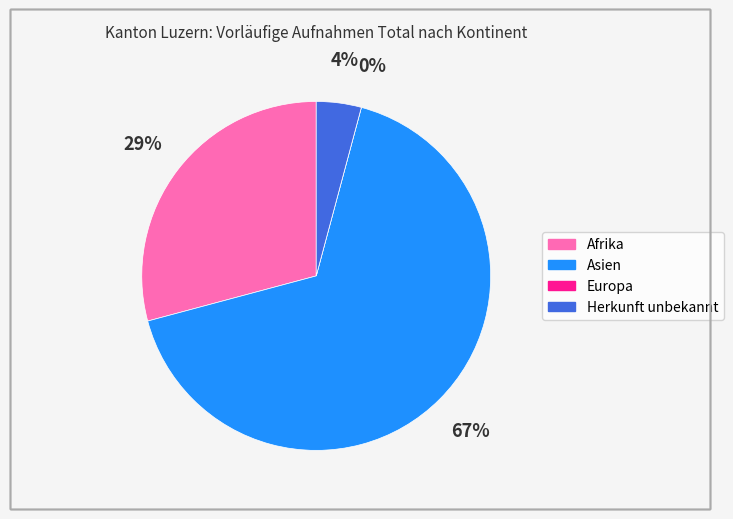

How many slices are in this pie chart?

4